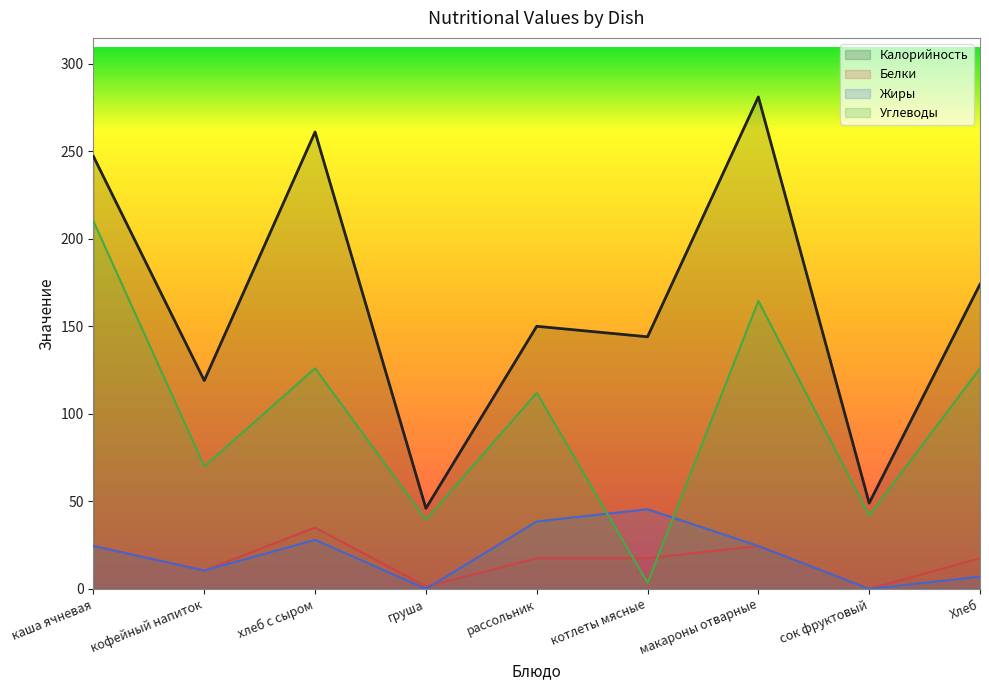

The value of Белки at сок фруктовый is 0.0. True or false?

True